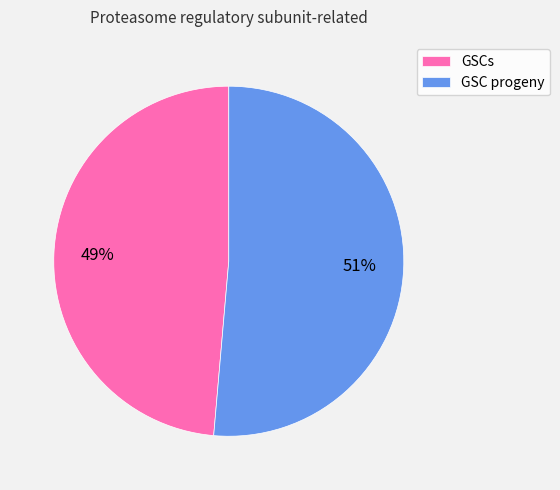

Which slice is the smallest?

GSCs